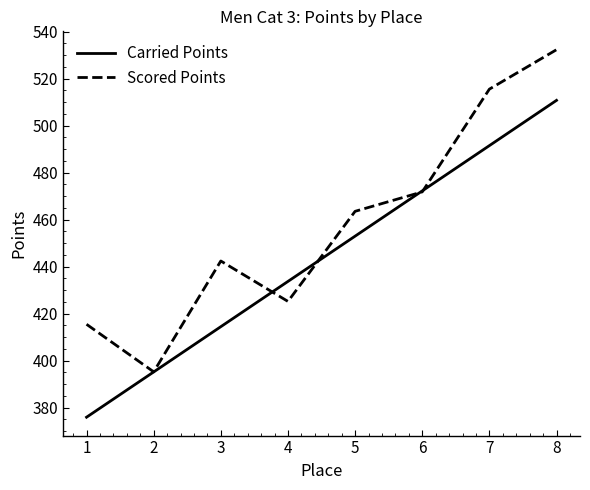

Reading left to right, list all the values displayed in this chart.

Carried Points: 1=375.9	2=395.2	3=414.4	4=433.7	5=452.9	6=472.2	7=491.4	8=510.7
Scored Points: 1=415.4	2=395.2	3=442.4	4=425.2	5=463.5	6=471.8	7=515.5	8=532.3